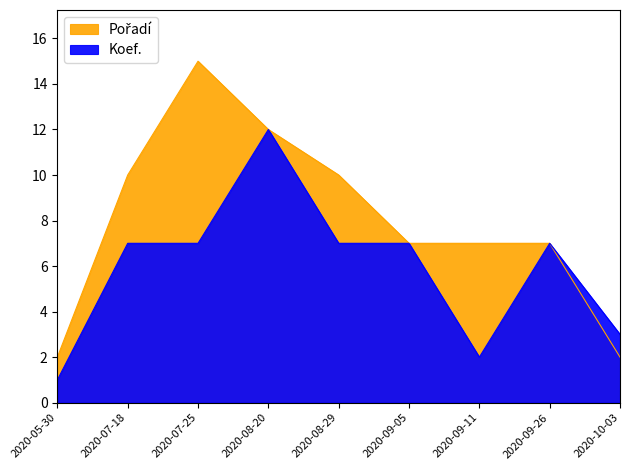

At which category does Koef. reach its first local peak?

2020-08-20